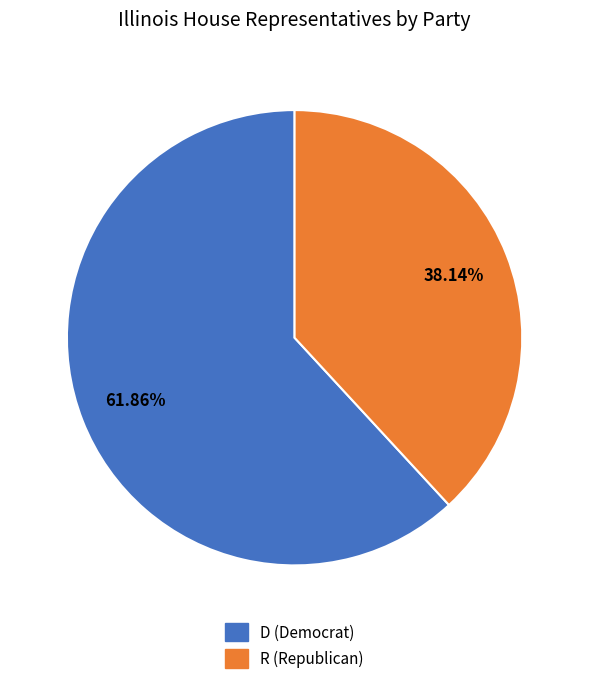

To the nearest percent, what is the difference between the R and D slice percentages?

24%